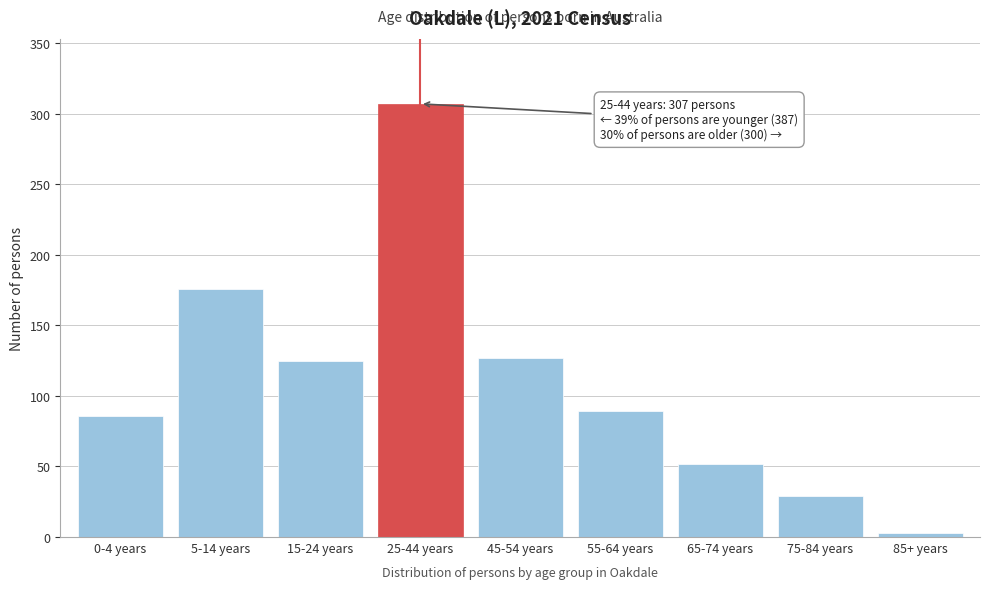

Reading right to left, what are all the values shown in this chart?

85+ years=3	75-84 years=29	65-74 years=52	55-64 years=89	45-54 years=127	25-44 years=307	15-24 years=125	5-14 years=176	0-4 years=86